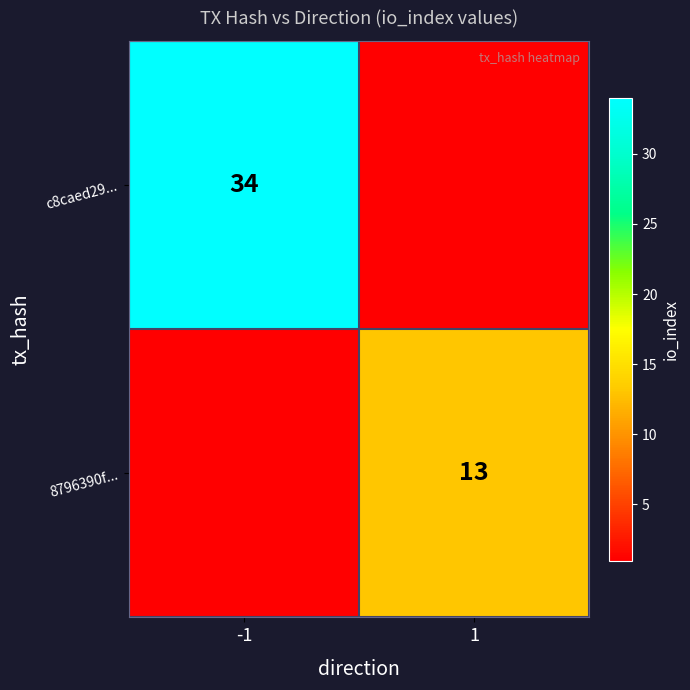

Is the value of 8796390f... at 1 greater than the value of c8caed29... at -1?

No